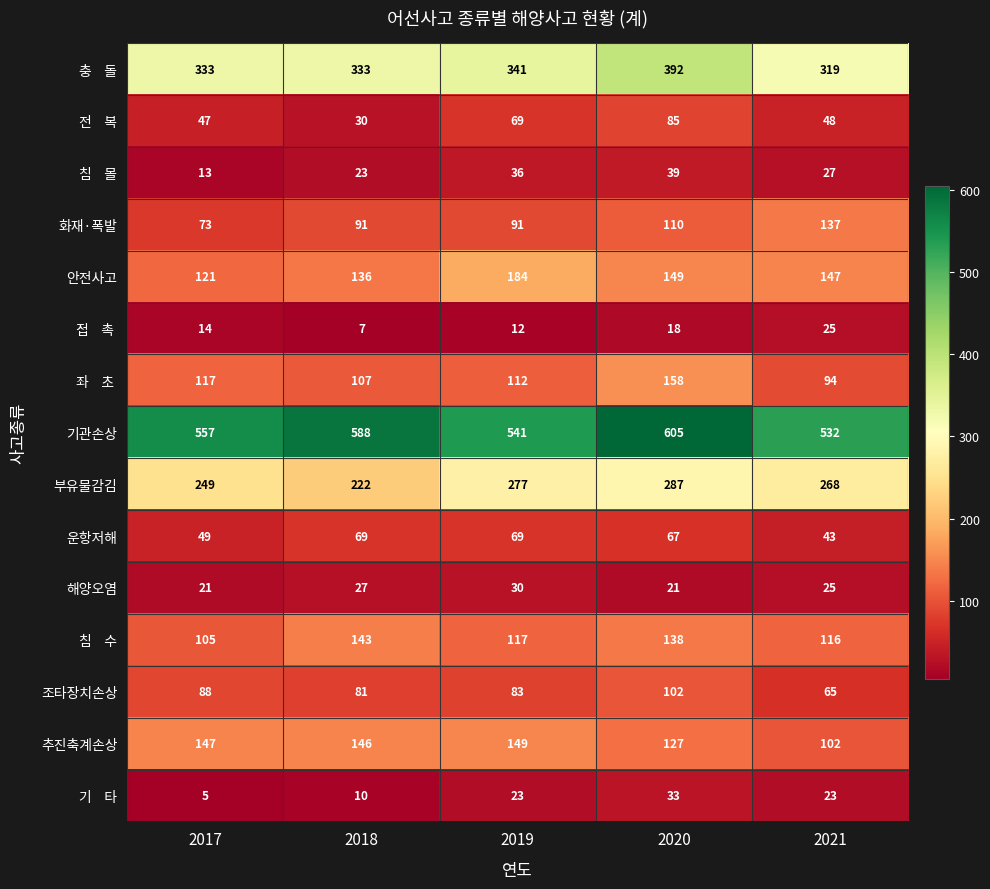

Between 2019 and 2020, which series saw the biggest shift?

기관손상